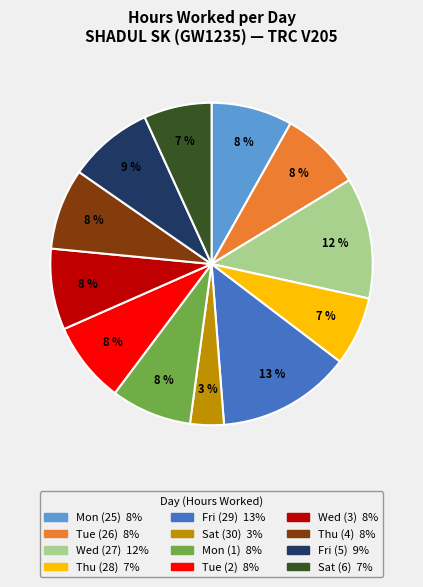

Between Sat (6) and Tue (26), which is larger?

Tue (26)